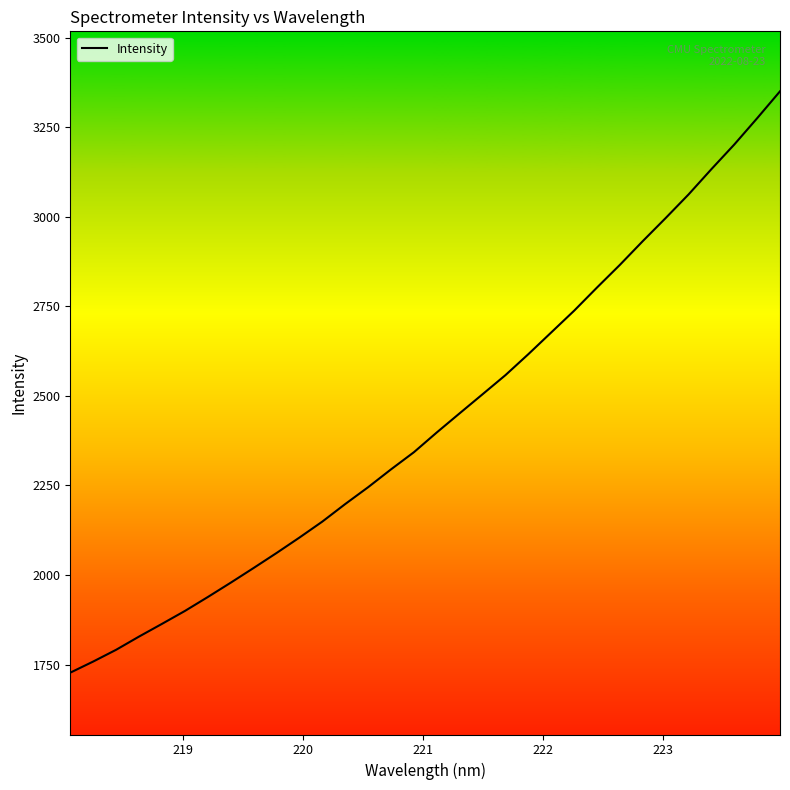

What is the smallest value displayed?

1727.2